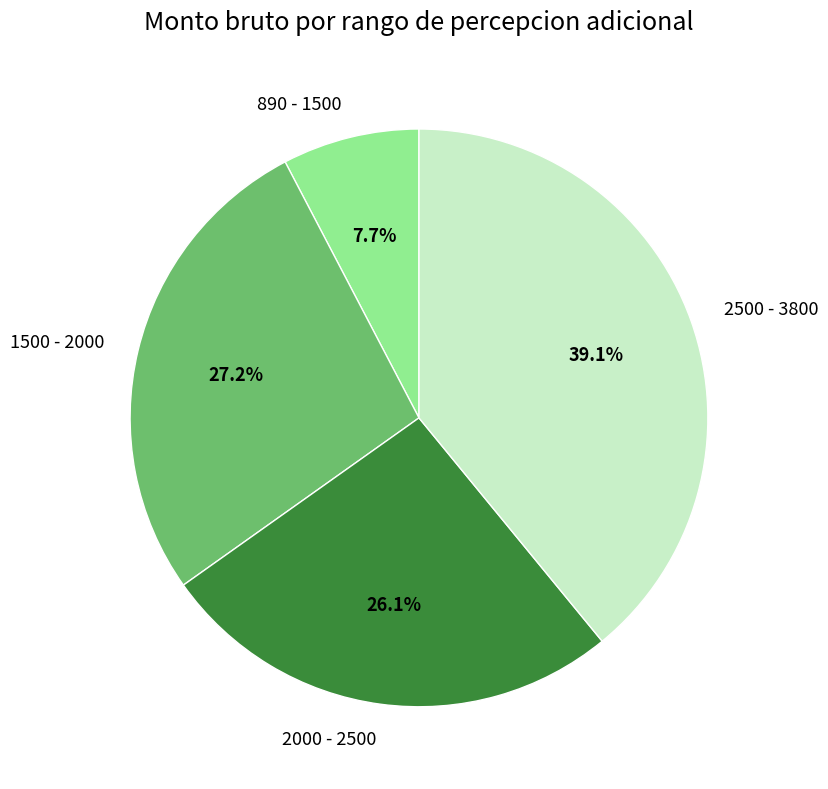

Does 2500 - 3800 account for over 50% of the chart?

No